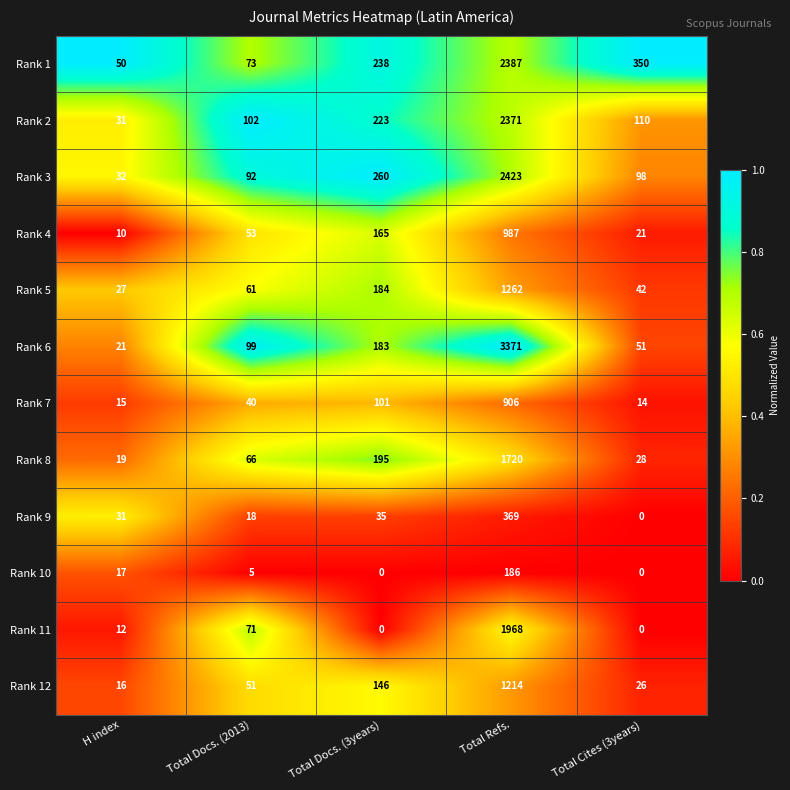

True or false: Rank 9 has a value of 31 at H index.

True